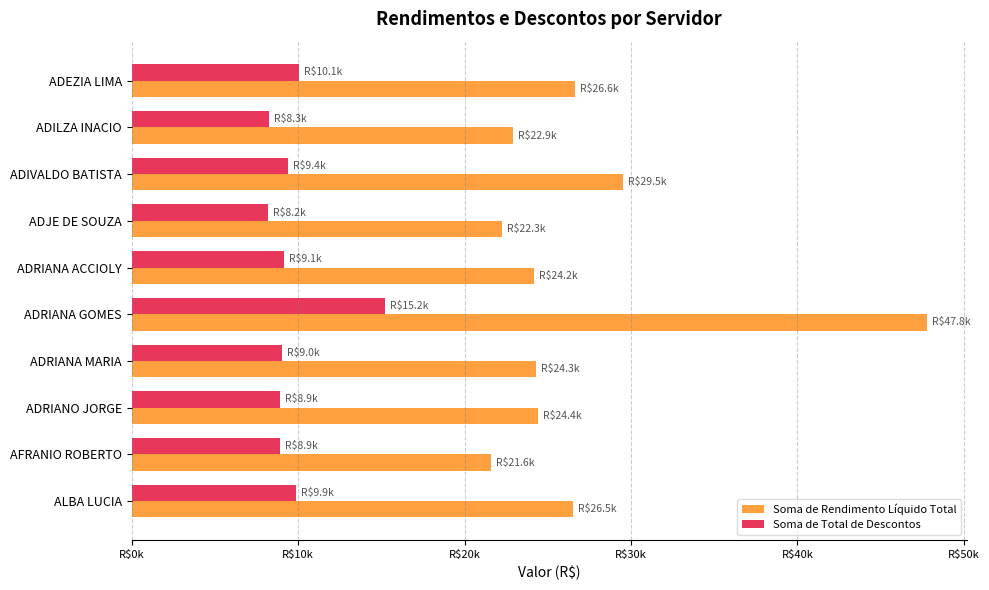

What are all the series names shown in the legend?

Soma de Rendimento Líquido Total, Soma de Total de Descontos